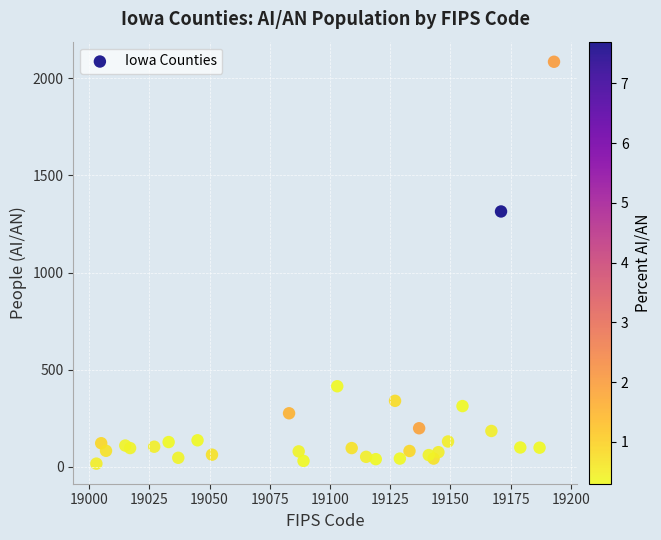

What Y value in the scatter plot is closest to 1050?

1314